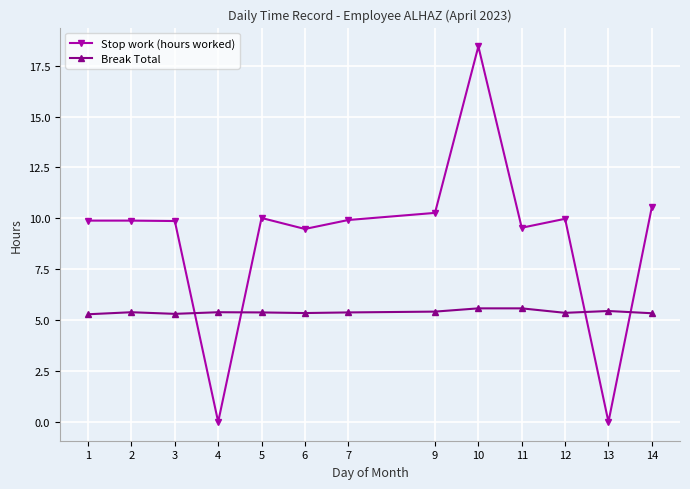

True or false: Break Total and Stop work (hours worked) cross at least once.

True